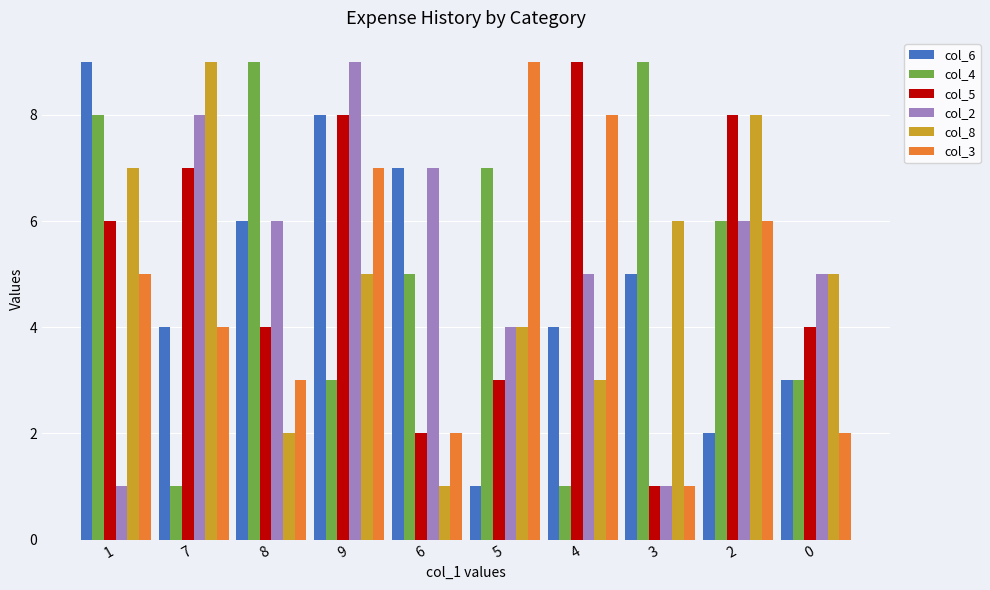

What is the approximate value of col_3 at 7?

4